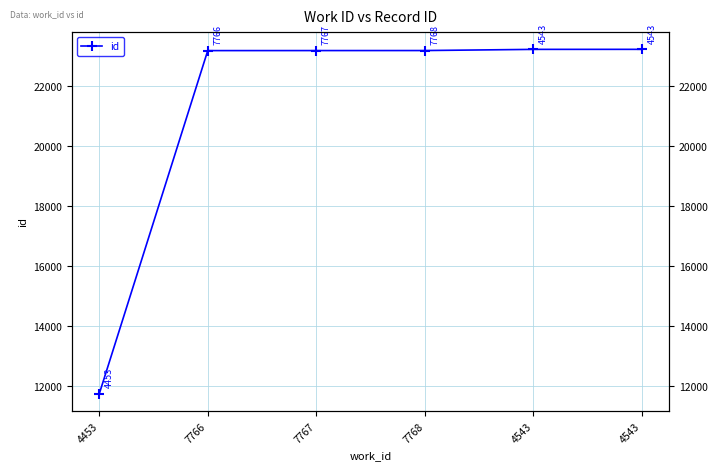

True or false: the data has more than 1 interior local peaks.

False